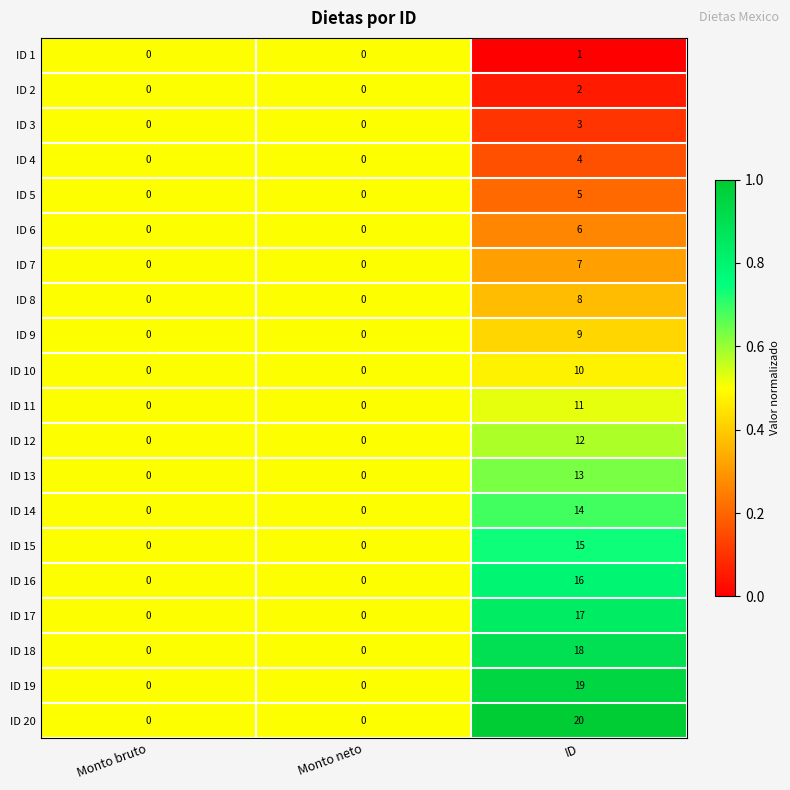

How many ID 1 values are between 0 and 1?

3